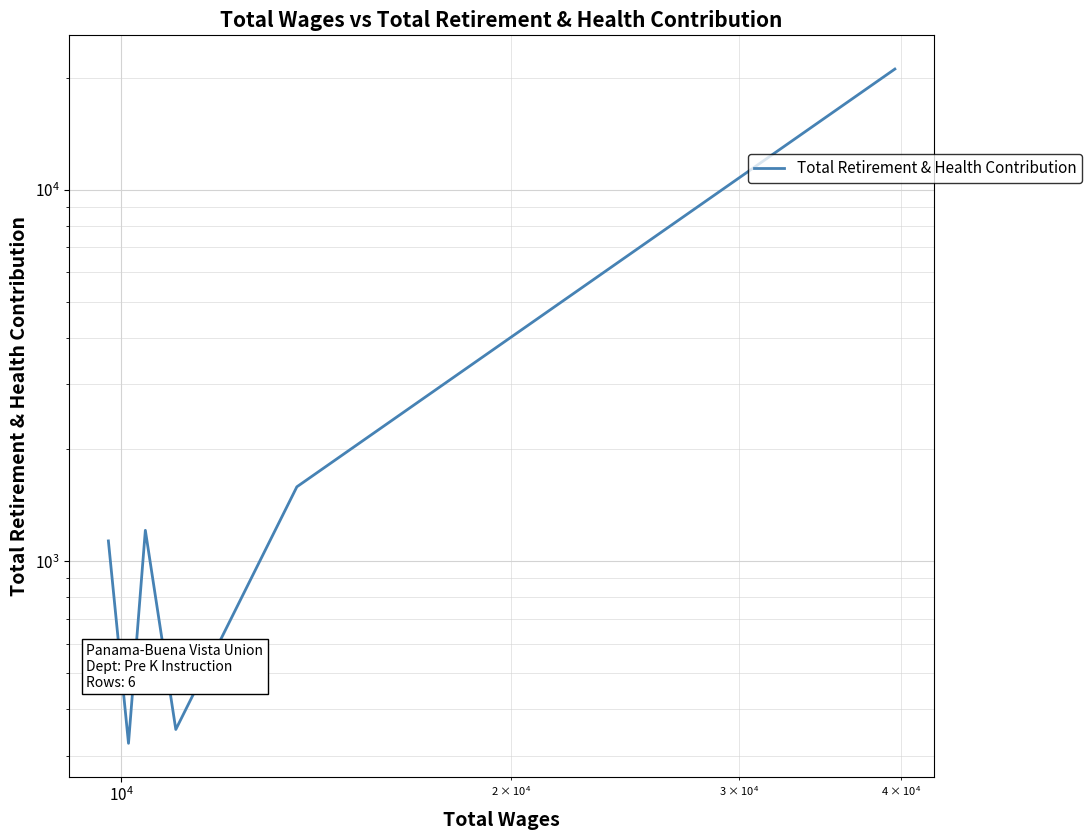

Count the number of data series in this chart.

1